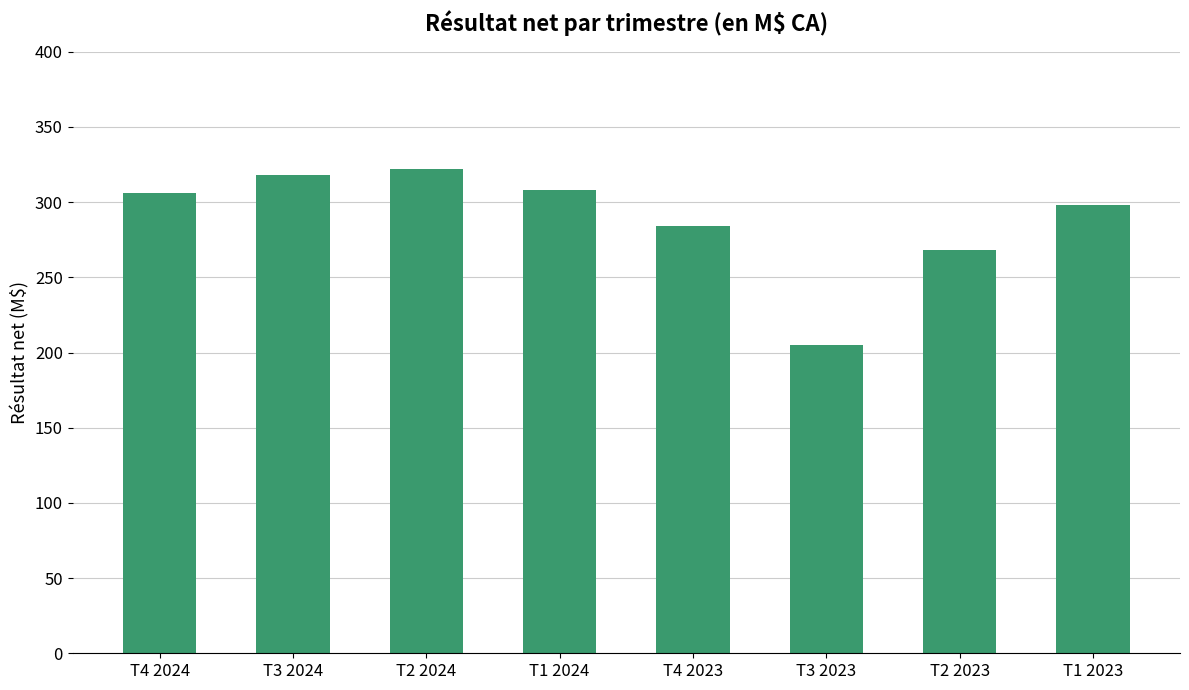

Which category has the highest value across all series?

T2 2024